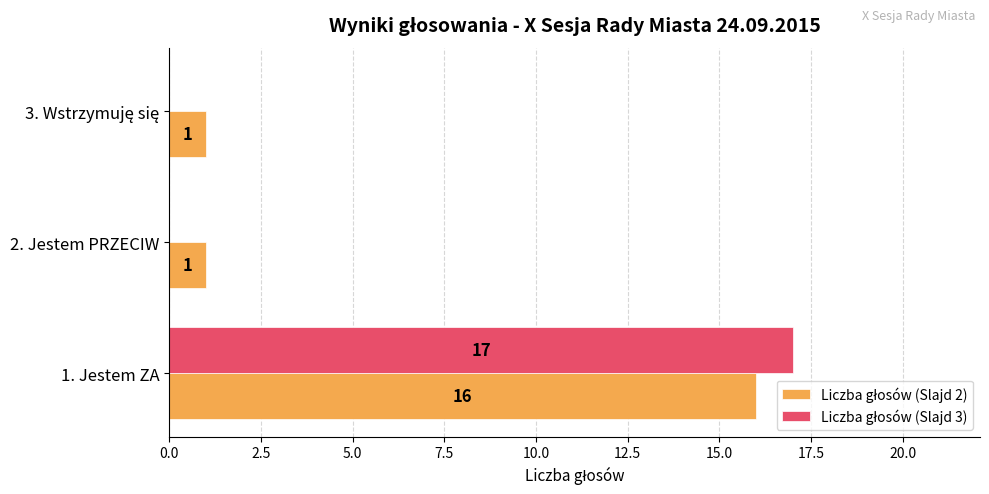

What is the total value across all series at 1. Jestem ZA?

33